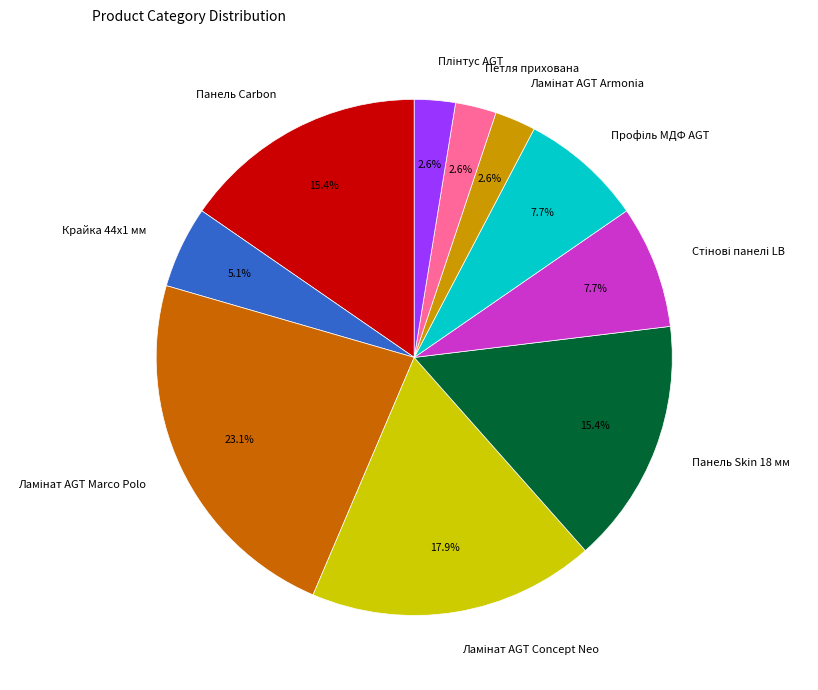

Is there a majority slice in this chart?

No